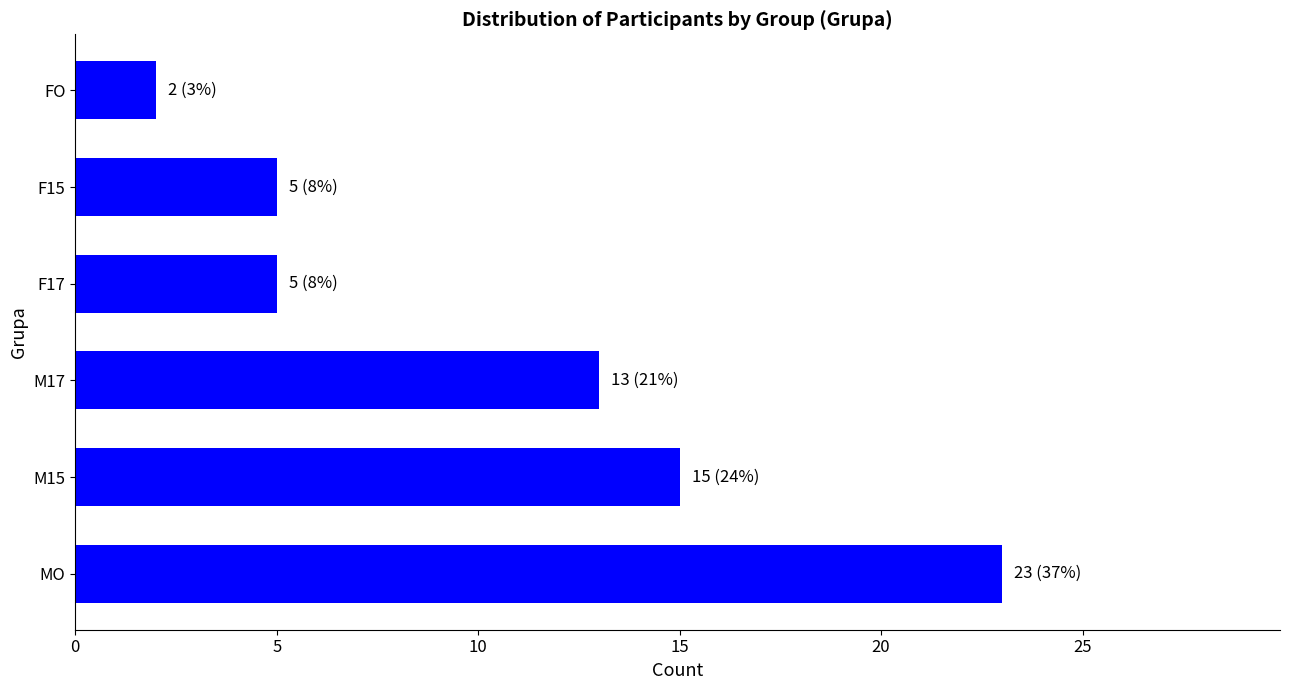

Does the chart contain any negative values?

No